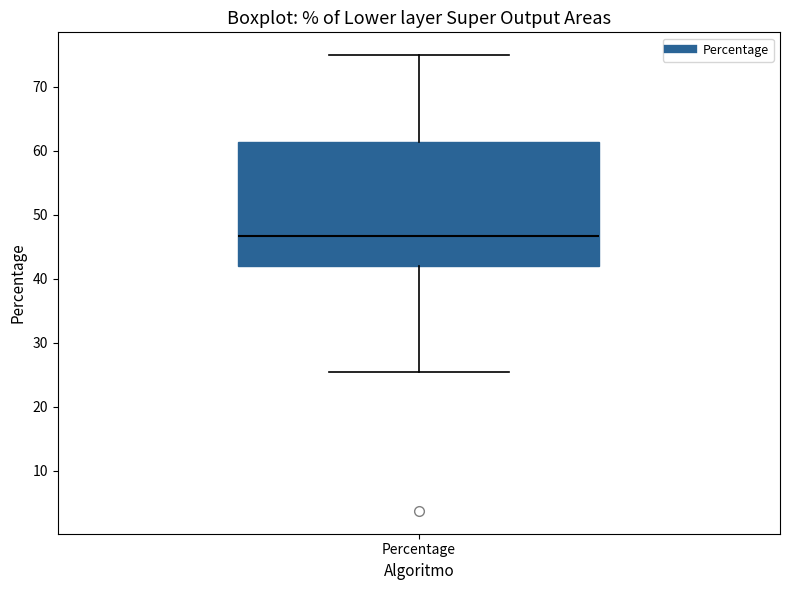

Transcribe this box plot: give where the median line is, the range the box spans, and where the two whiskers end, as read against the y-axis. The values are not printed on the chart, so give them approximately, as read against the axis.

median 47, box 42 to 61, whiskers 25 to 75